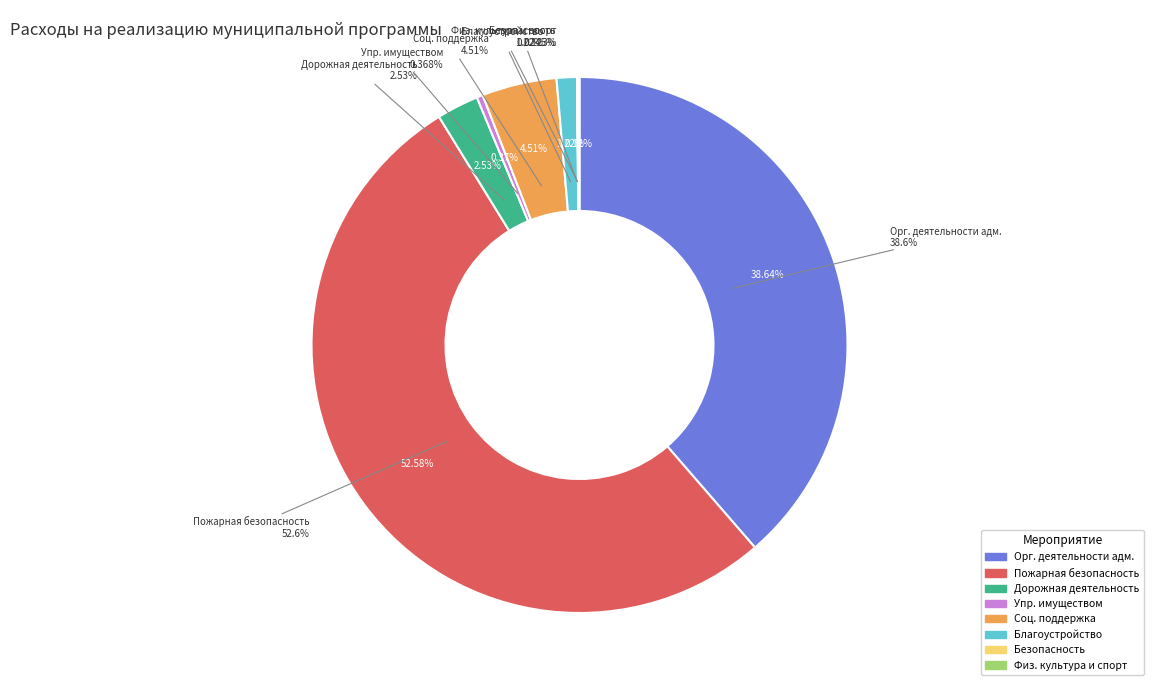

What percentage is the Обеспечение пожарной безопасности slice, to the nearest percent?

53%